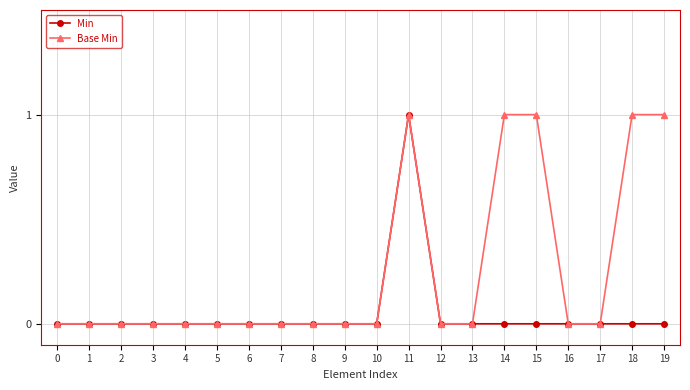

Is it true that Min equals 0 at 17?

True